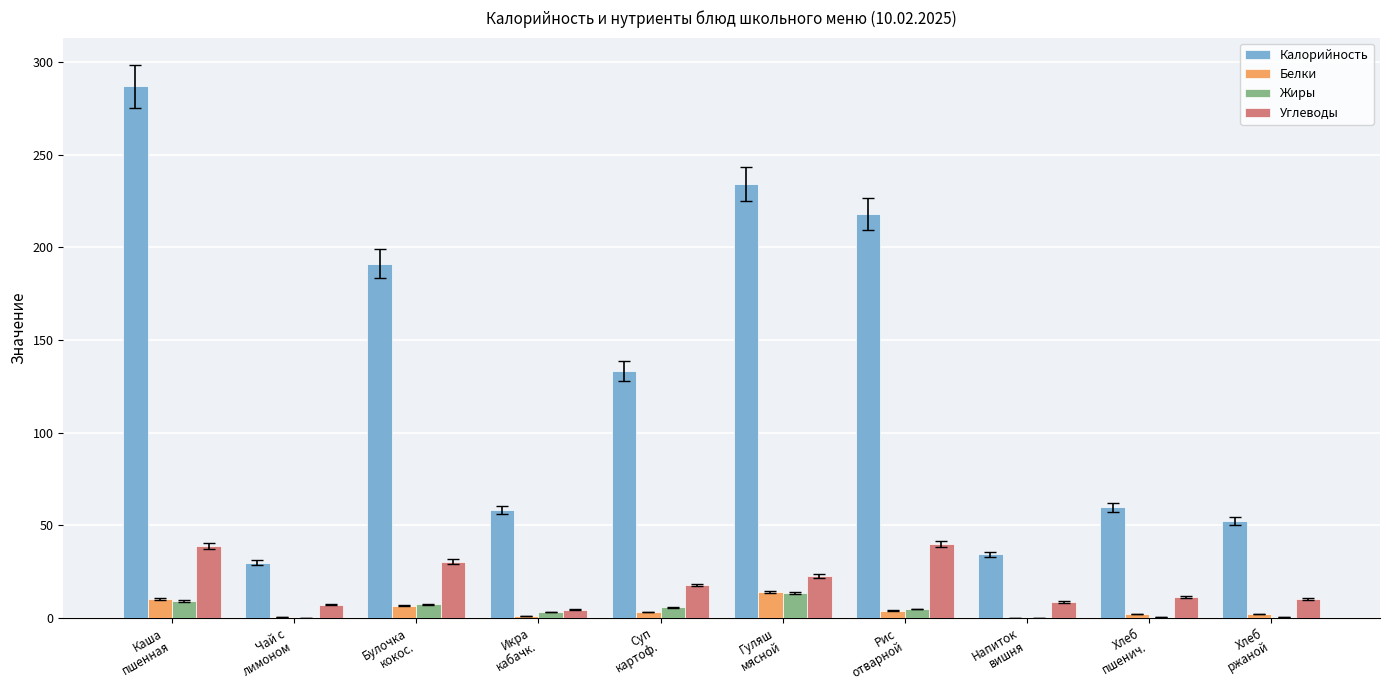

What is the spread (max minus min) of values at Рис
отварной?

214.2